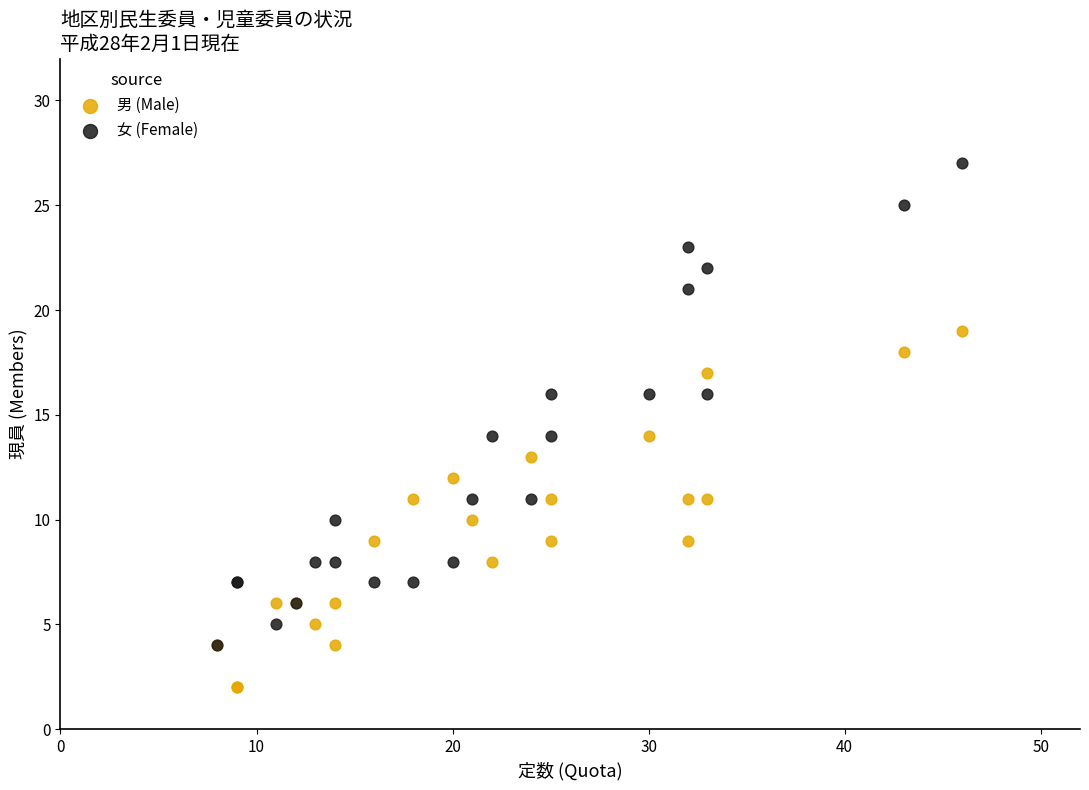

Which series has the widest spread of Y values?

女 (Female)